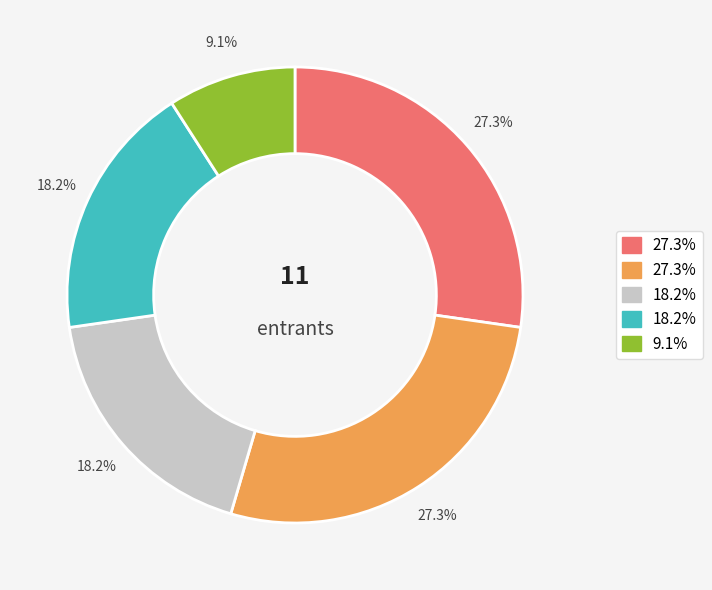

Count the number of slices in the pie.

5